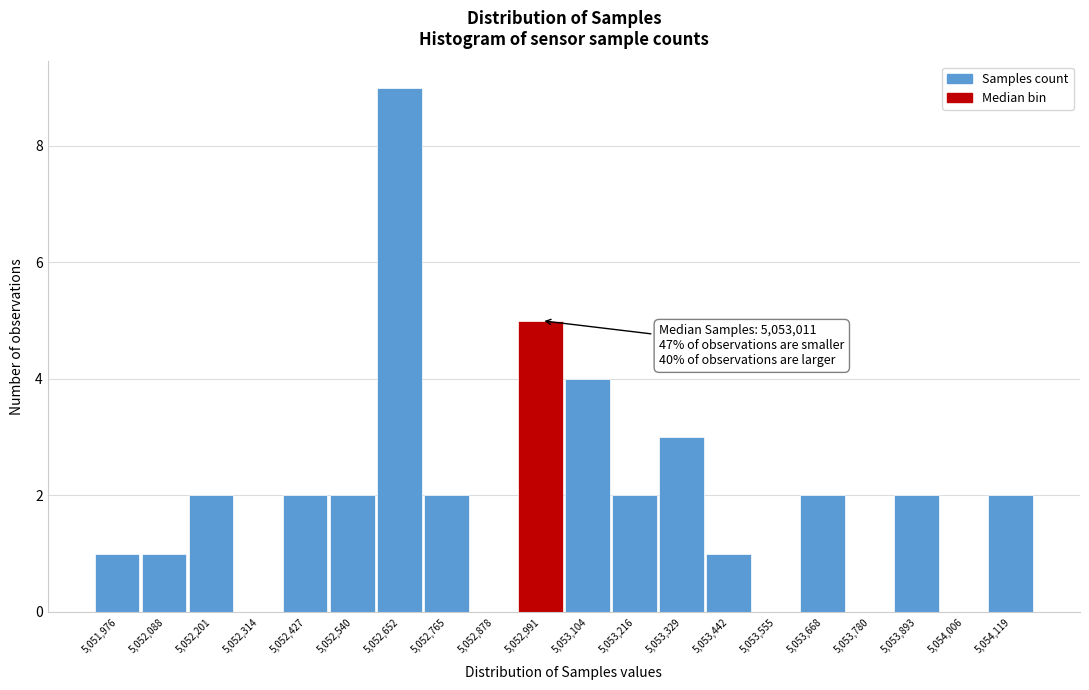

Reading left to right, extract all data points from this chart.

5,051,976=1	5,052,088=1	5,052,201=2	5,052,314=0	5,052,427=2	5,052,540=2	5,052,652=9	5,052,765=2	5,052,878=0	5,052,991=5	5,053,104=4	5,053,216=2	5,053,329=3	5,053,442=1	5,053,555=0	5,053,668=2	5,053,780=0	5,053,893=2	5,054,006=0	5,054,119=2